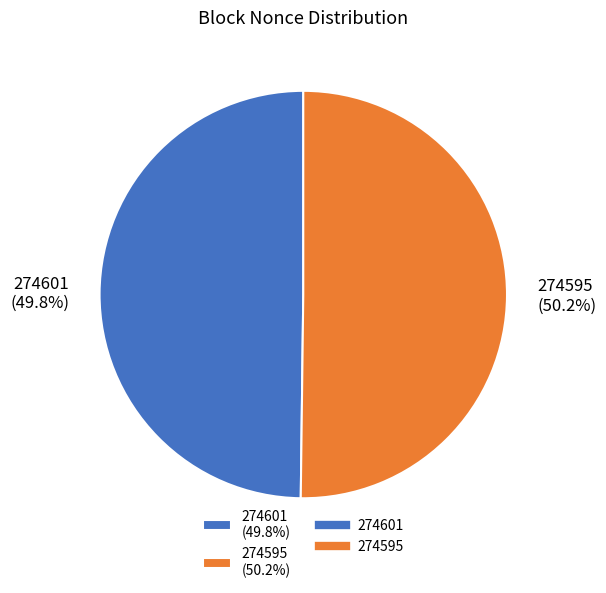

True or false: 274601 accounts for 12% of the total.

False